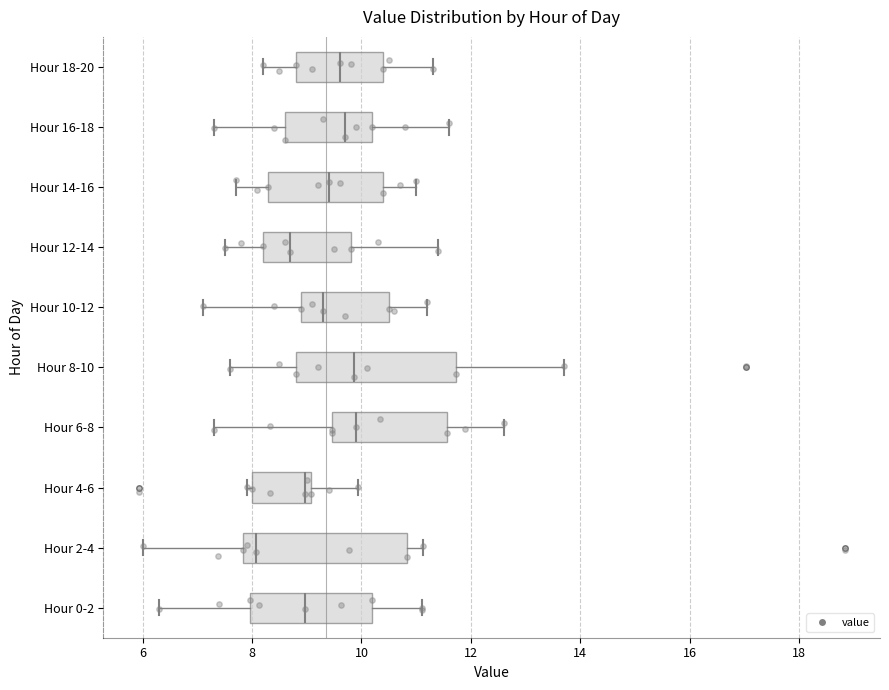

Where does the median line of the box for Hour 2-4 sit on the x-axis? The values are not printed on the chart, so give them approximately, as read against the axis.

8.0